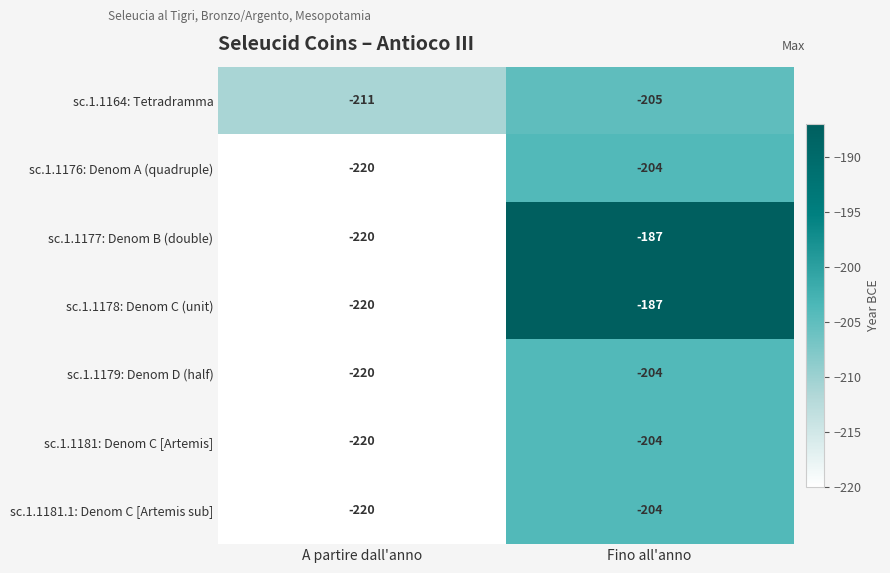

What is the difference between the highest and lowest values at A partire dall'anno?

9